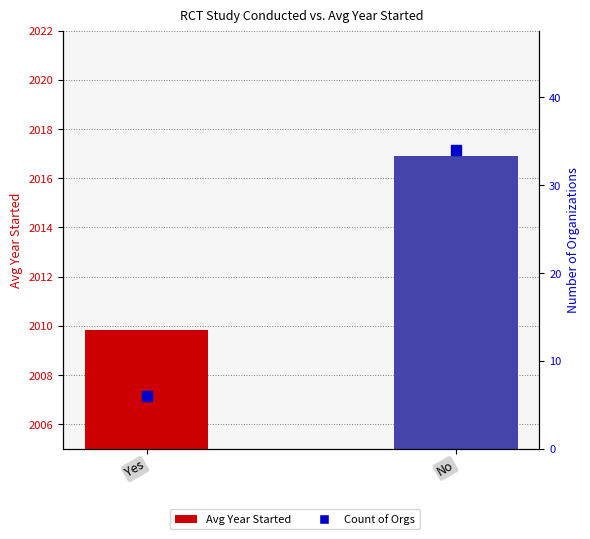

Which series has the largest total across all categories?

Avg Year Started